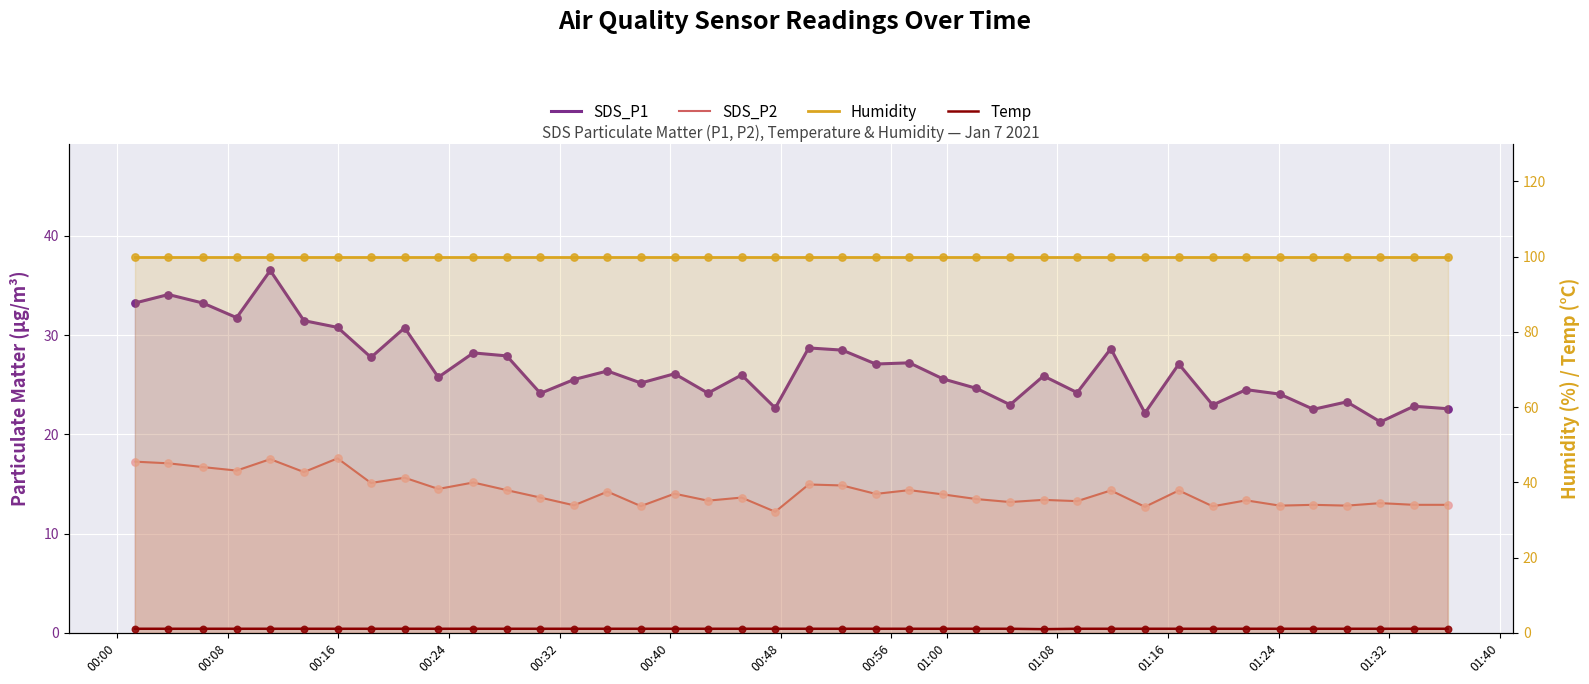

What are all the series names shown in the legend?

SDS_P1, SDS_P2, Humidity, Temp